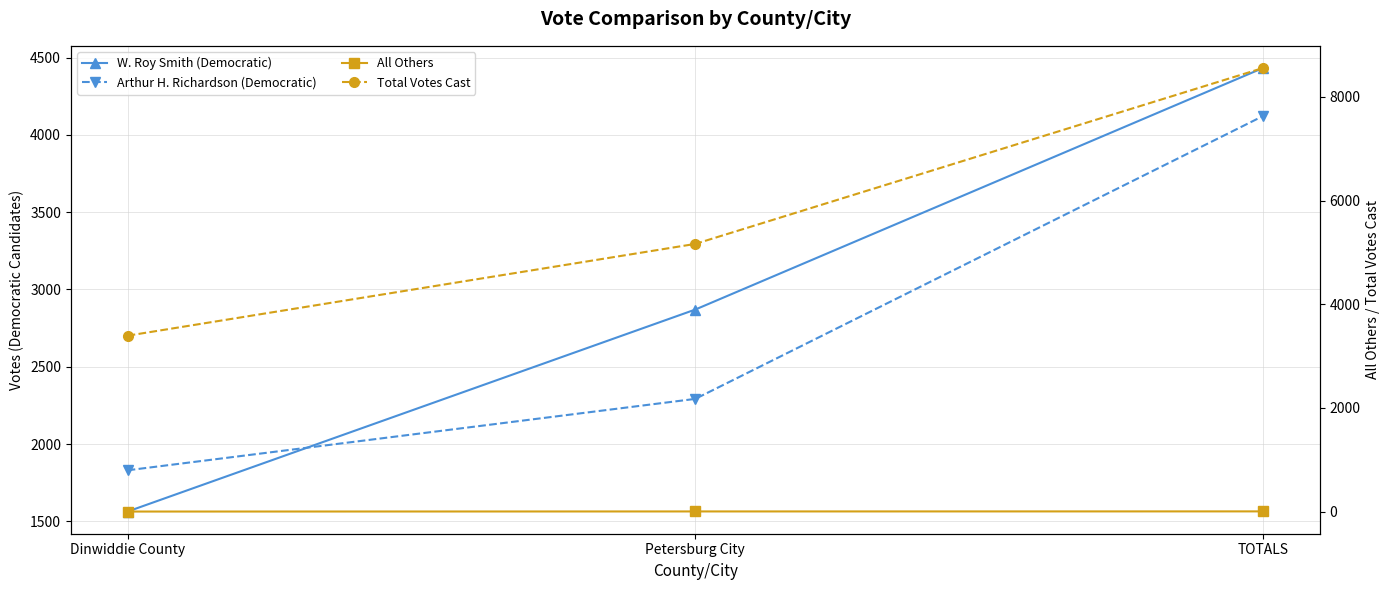

What is the greatest value displayed?

8559